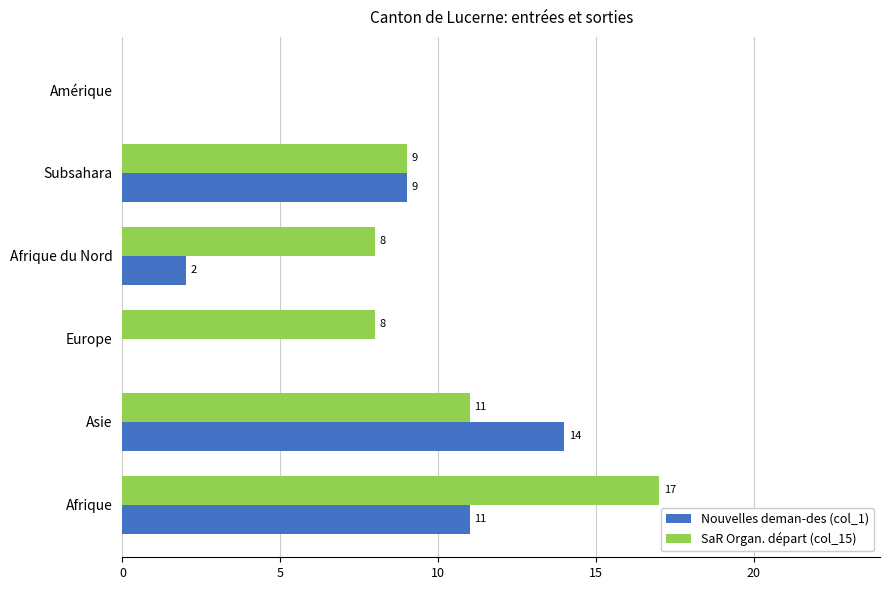

How many distinct data groups are displayed?

2